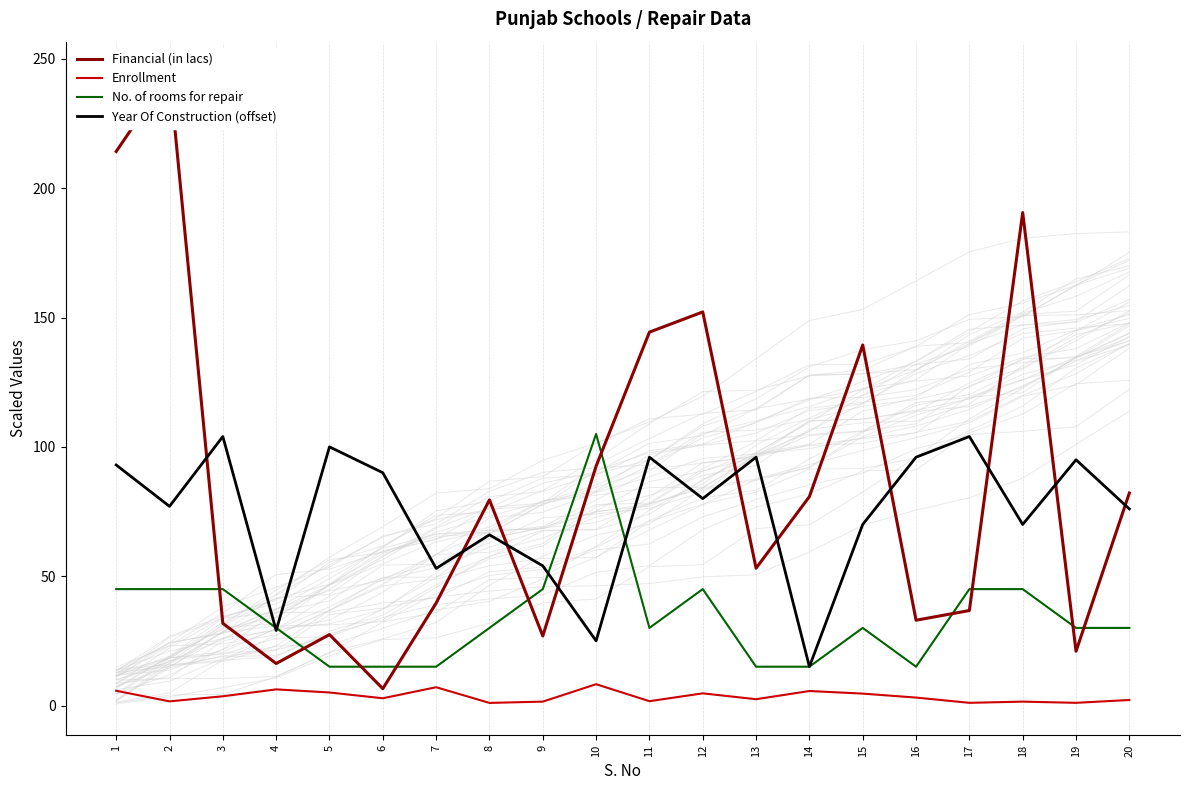

What is the minimum value for No. of rooms for repair?

15.0